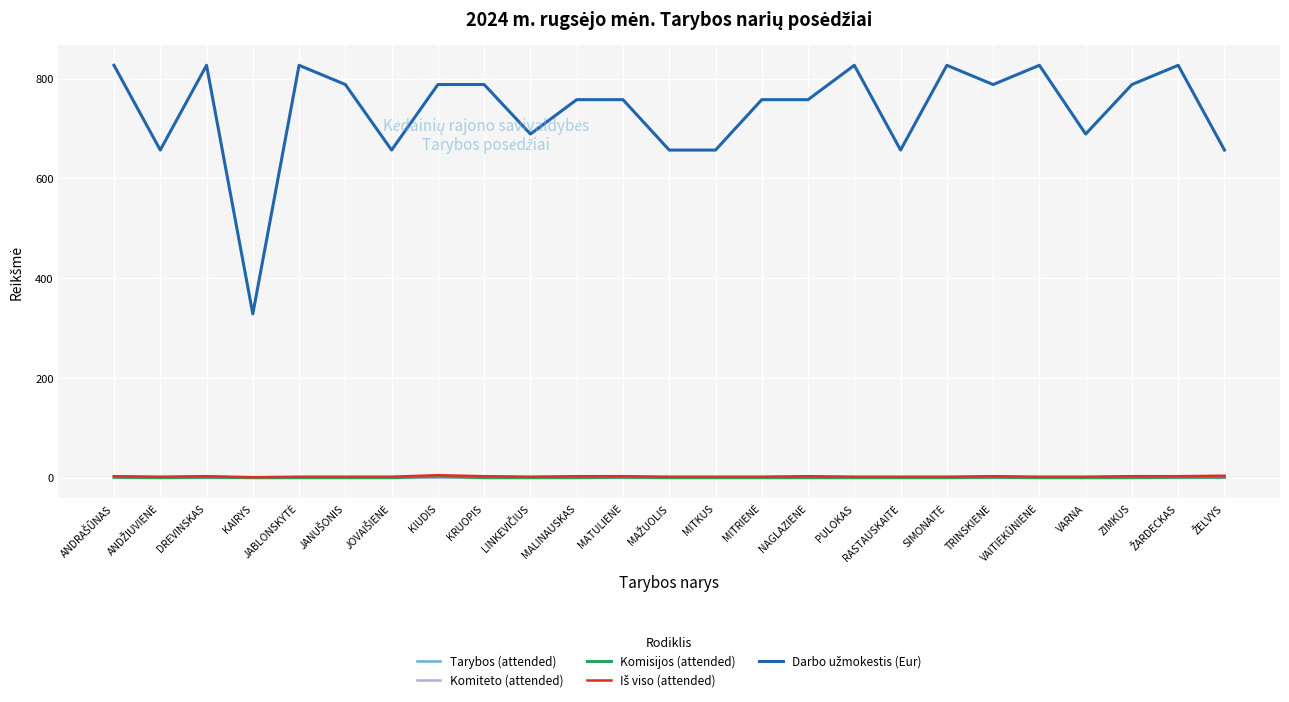

What is the maximum value shown in the chart?

826.6